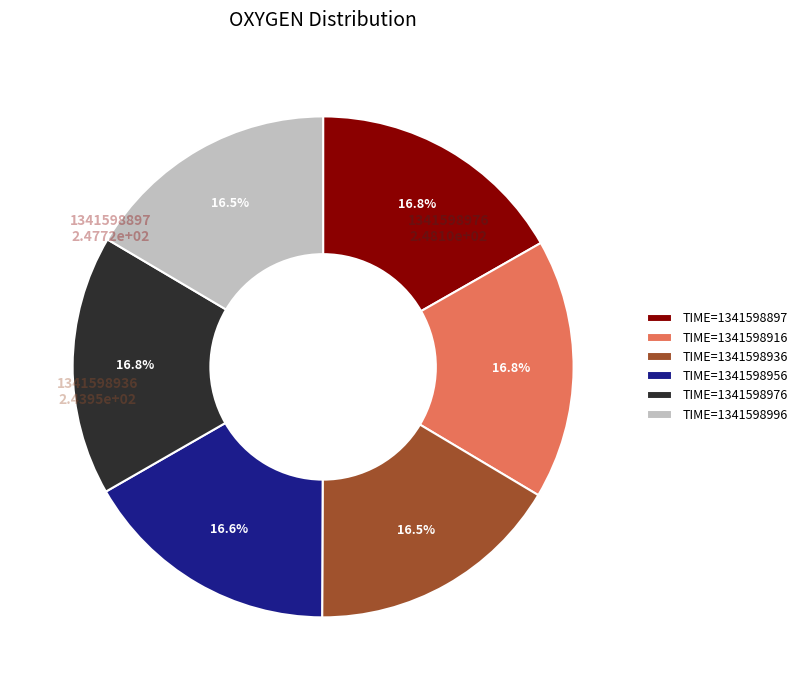

How much of the chart is everything except TIME=1341598956?

83.4%